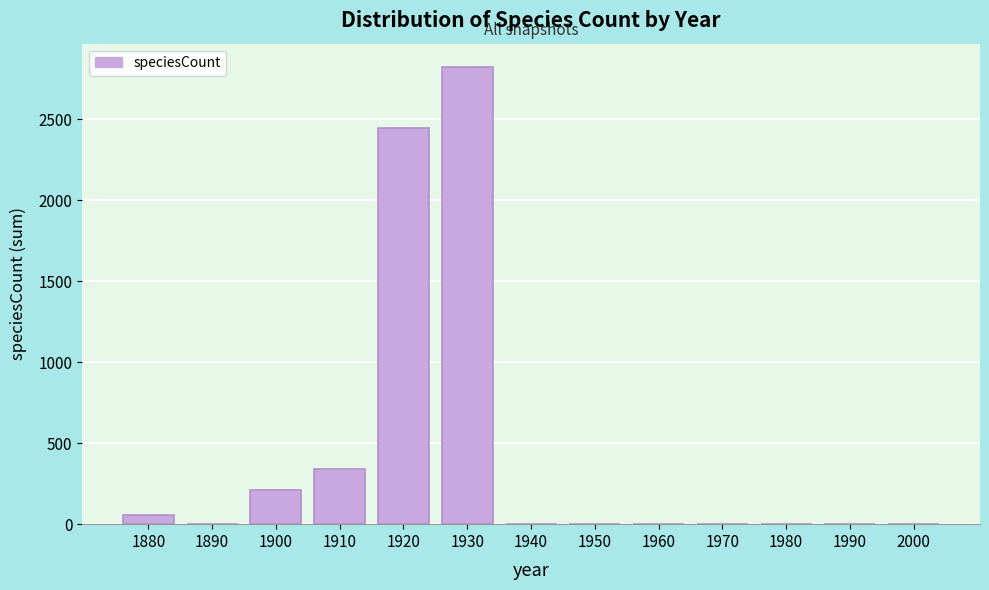

Which category has the highest value across all series?

1930